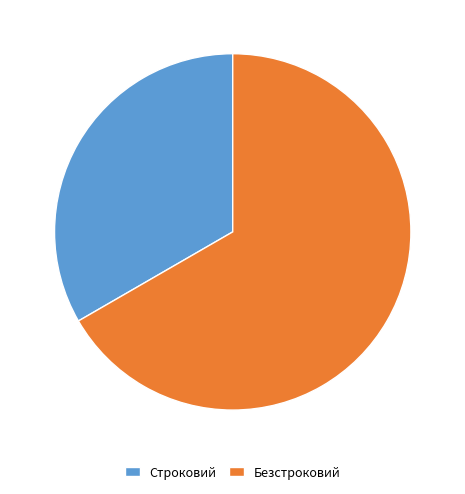

Which category has the smallest portion of the pie?

Строковий